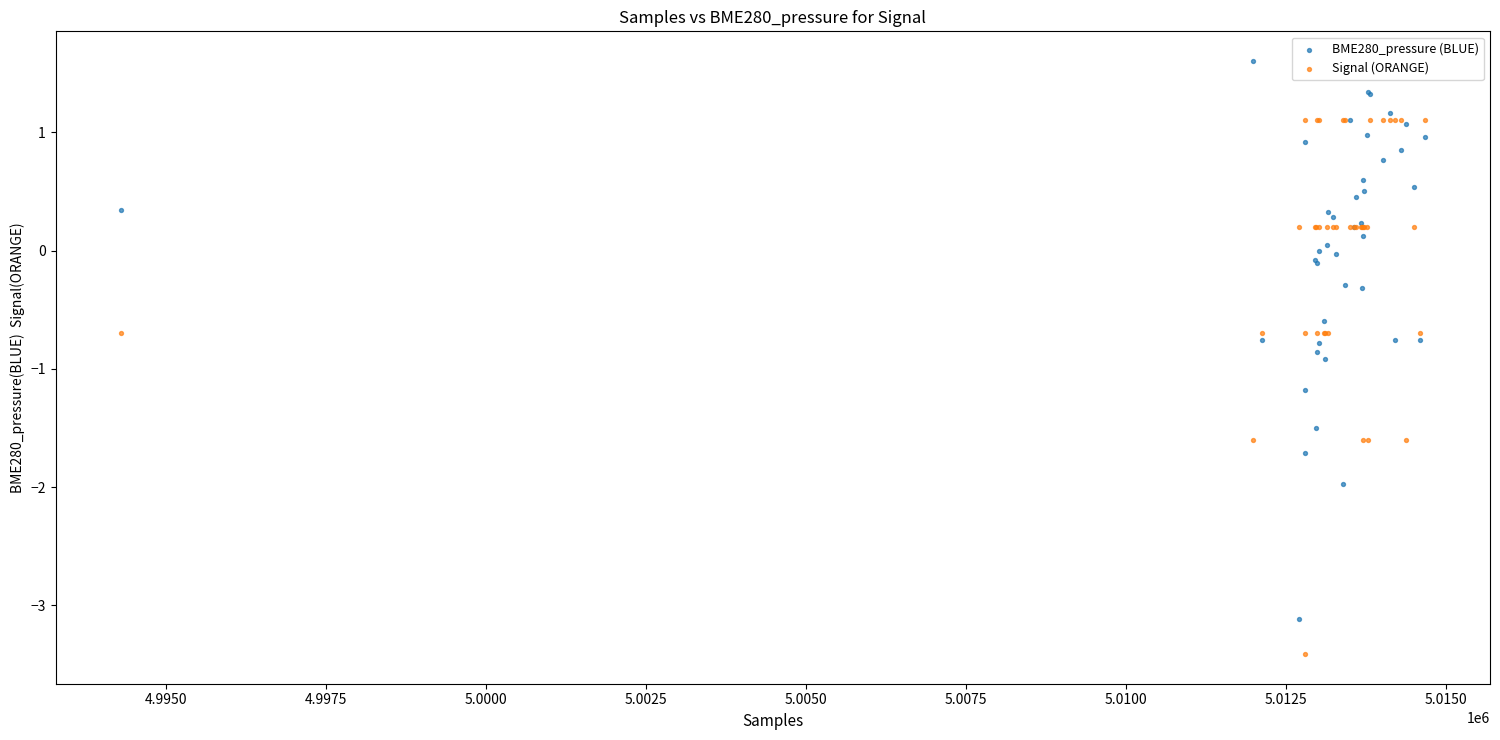

What is the X range (max minus min) for the scatter plot?

20375.0